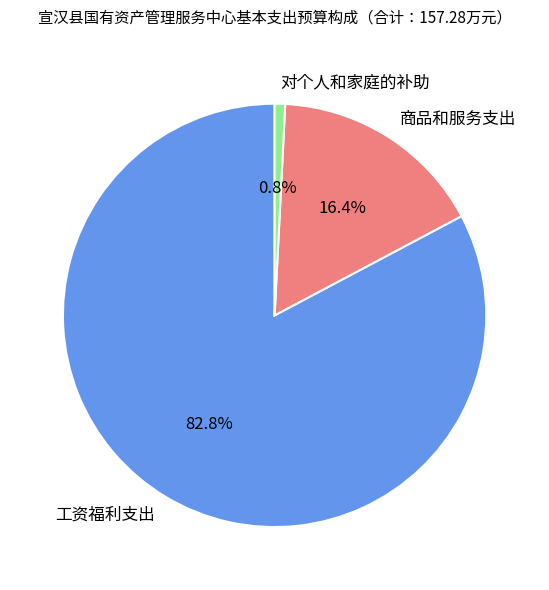

True or false: 对个人和家庭的补助 accounts for 1% of the total.

True